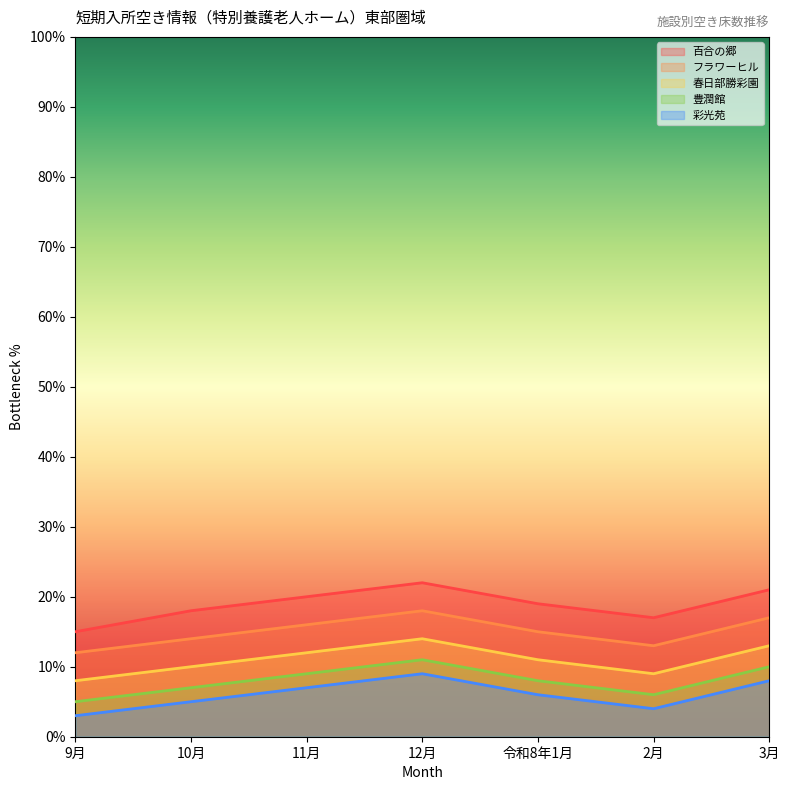

What is the sum of the 百合の郷 values at 10月 and 9月?

33